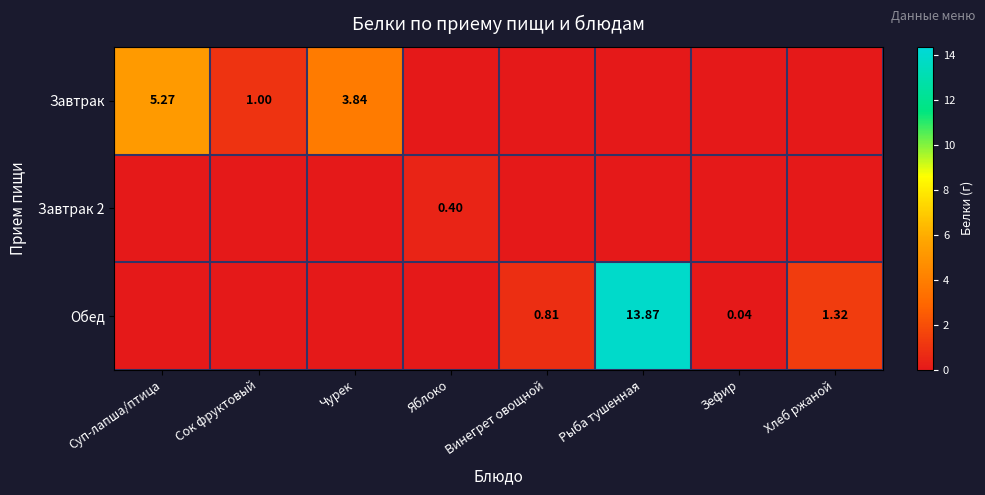

The Завтрак 2 series shows -0.2 at Хлеб ржаной. True or false?

False